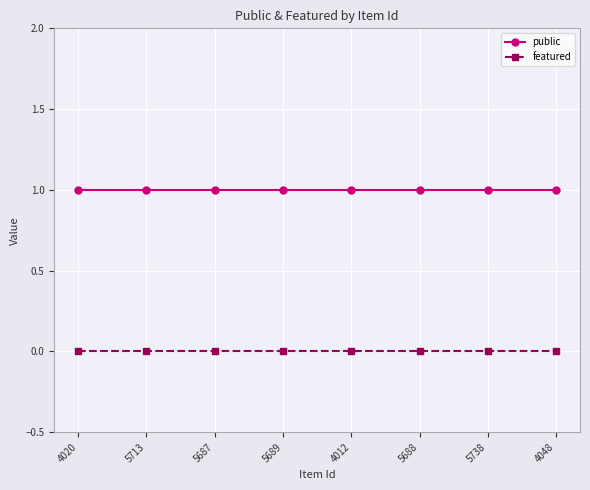

What is the maximum value for public?

1